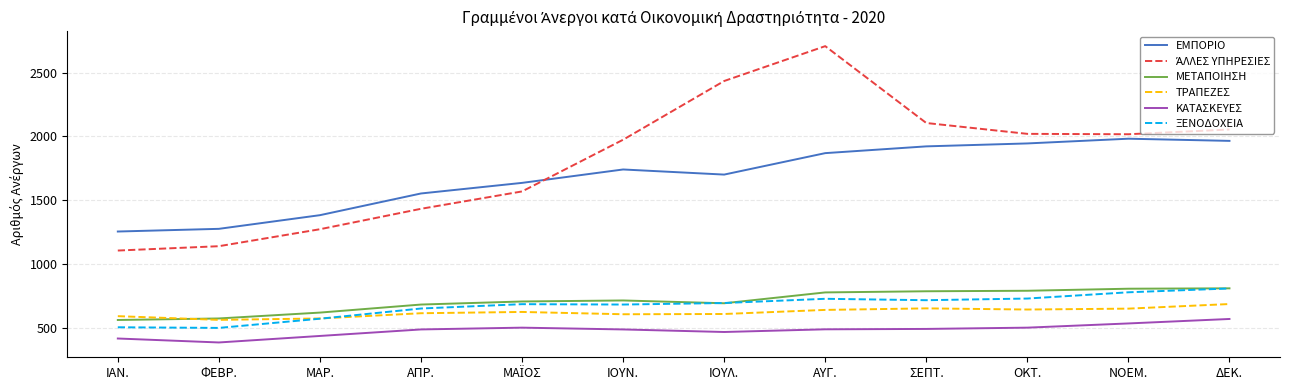

What is the smallest value displayed?

386